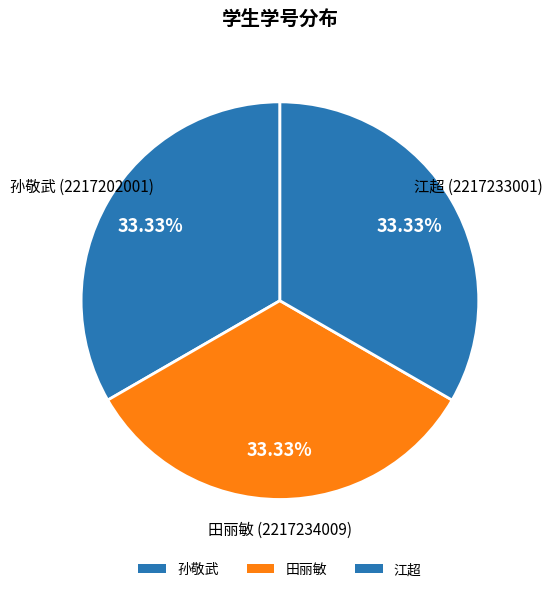

What is the total percentage of 孙敬武 and 田丽敏?

66.7%